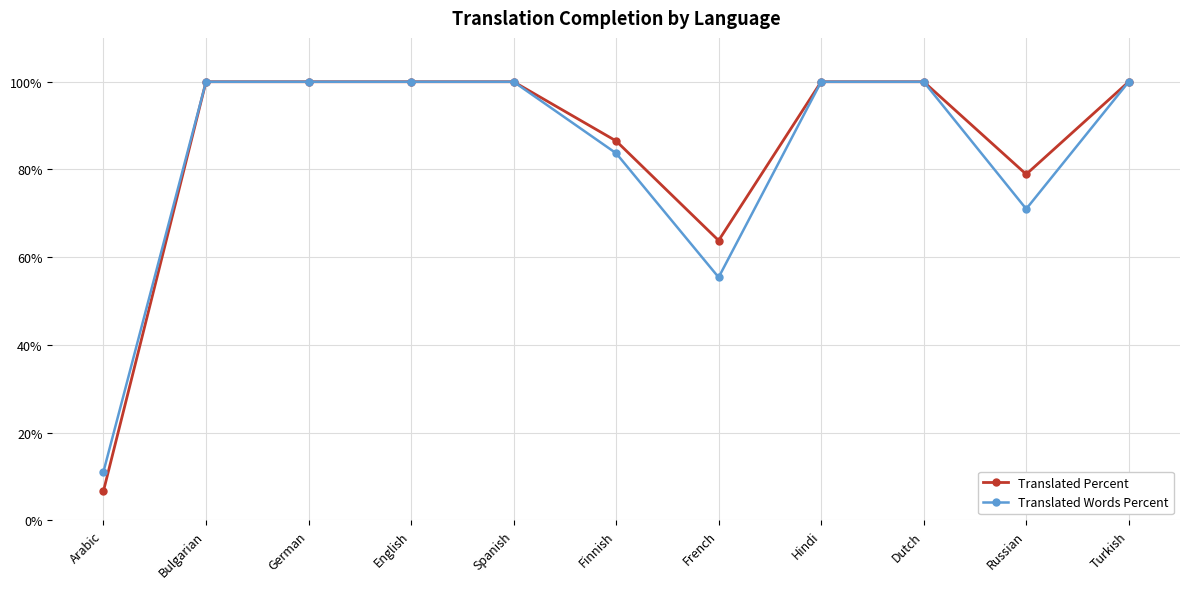

Which category has the lowest value in the Translated Words Percent series?

Arabic